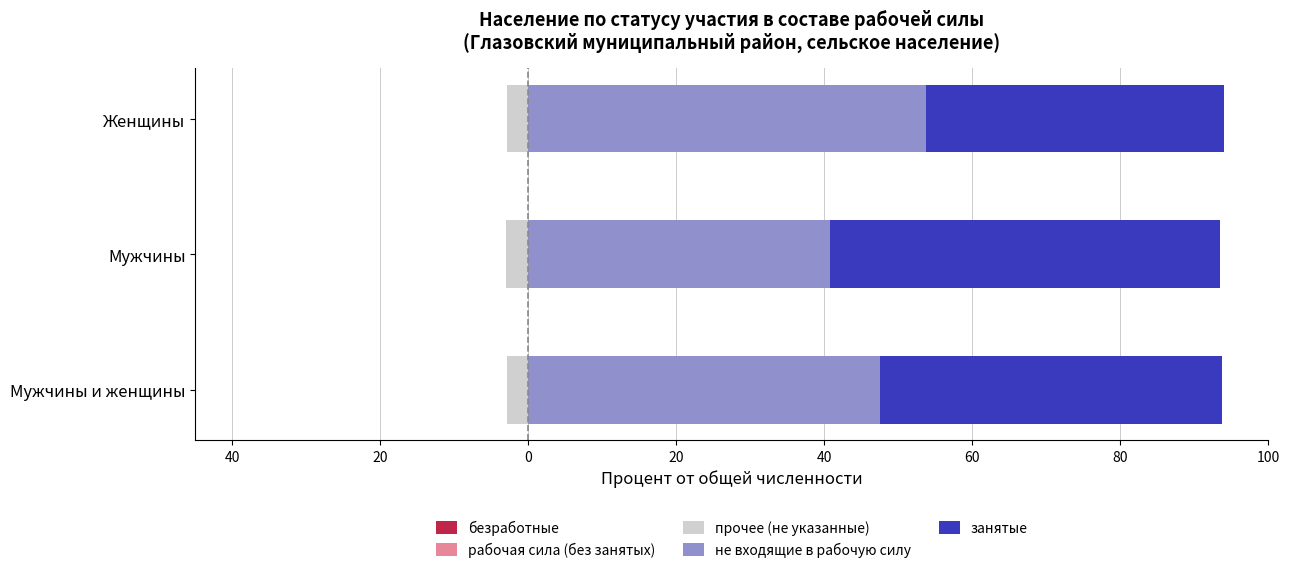

What is the average value of the безработные series?

-0.5